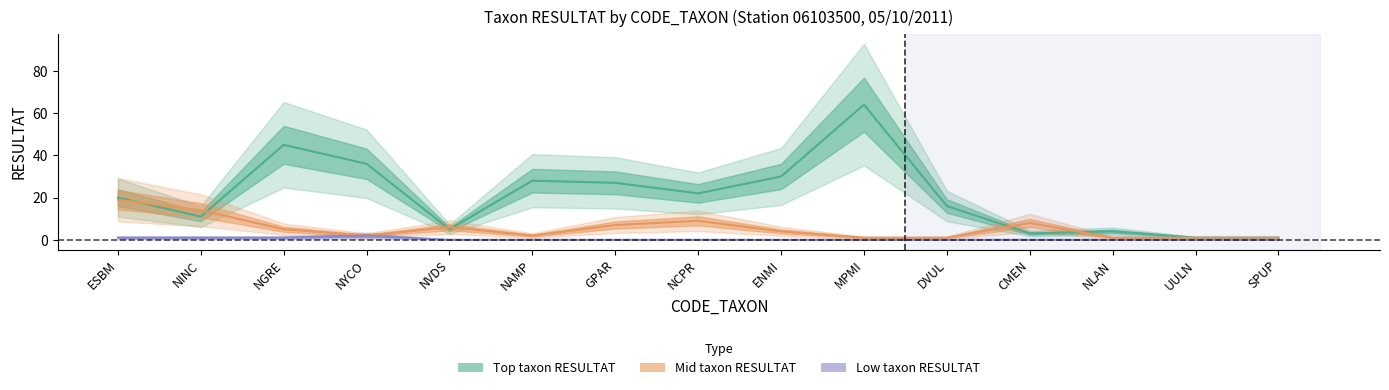

True or false: Low taxon RESULTAT and Mid taxon RESULTAT intersect in this chart.

False